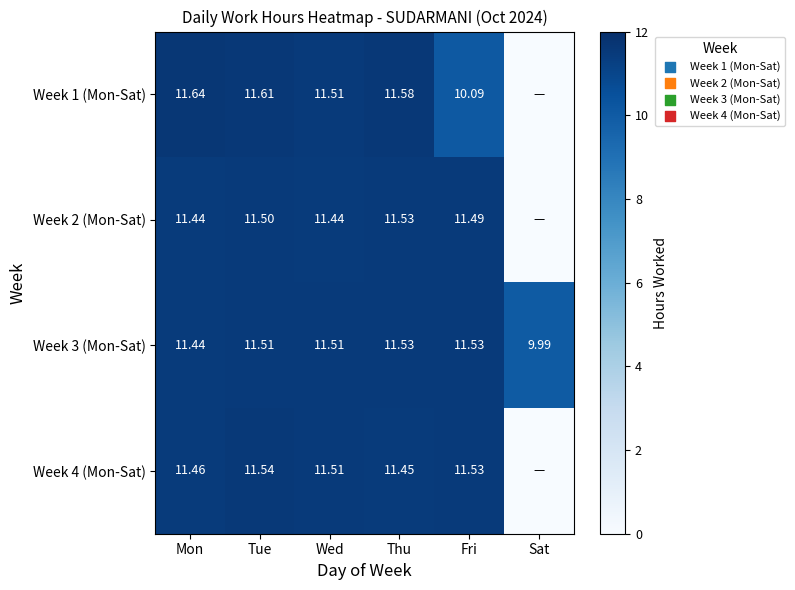

The Week 4 (Mon-Sat) series shows 11.5 at Mon. True or false?

True